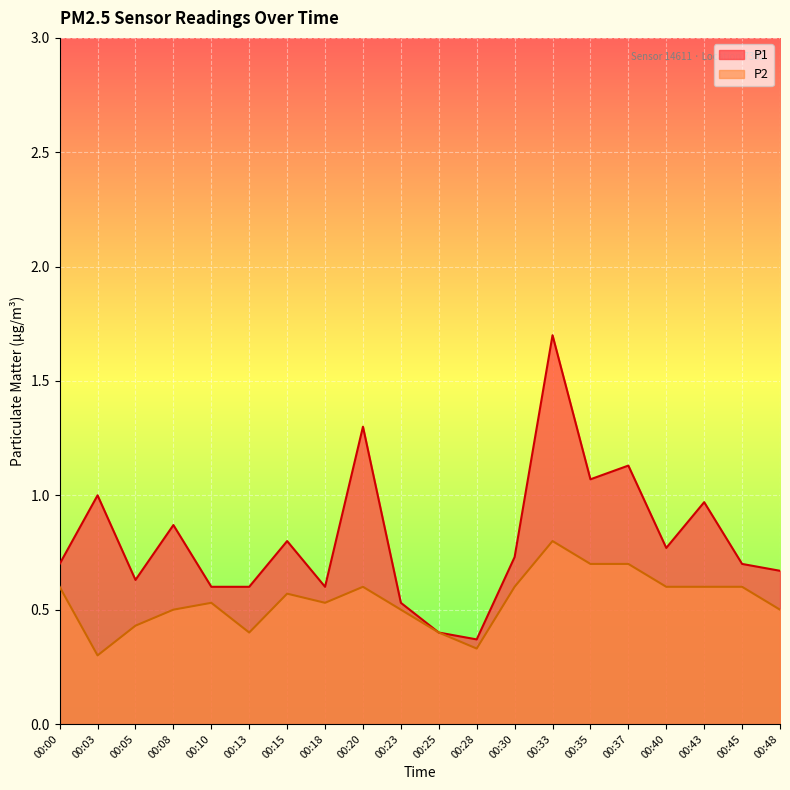

Is it true that P2 equals 0.7 at 00:37?

True